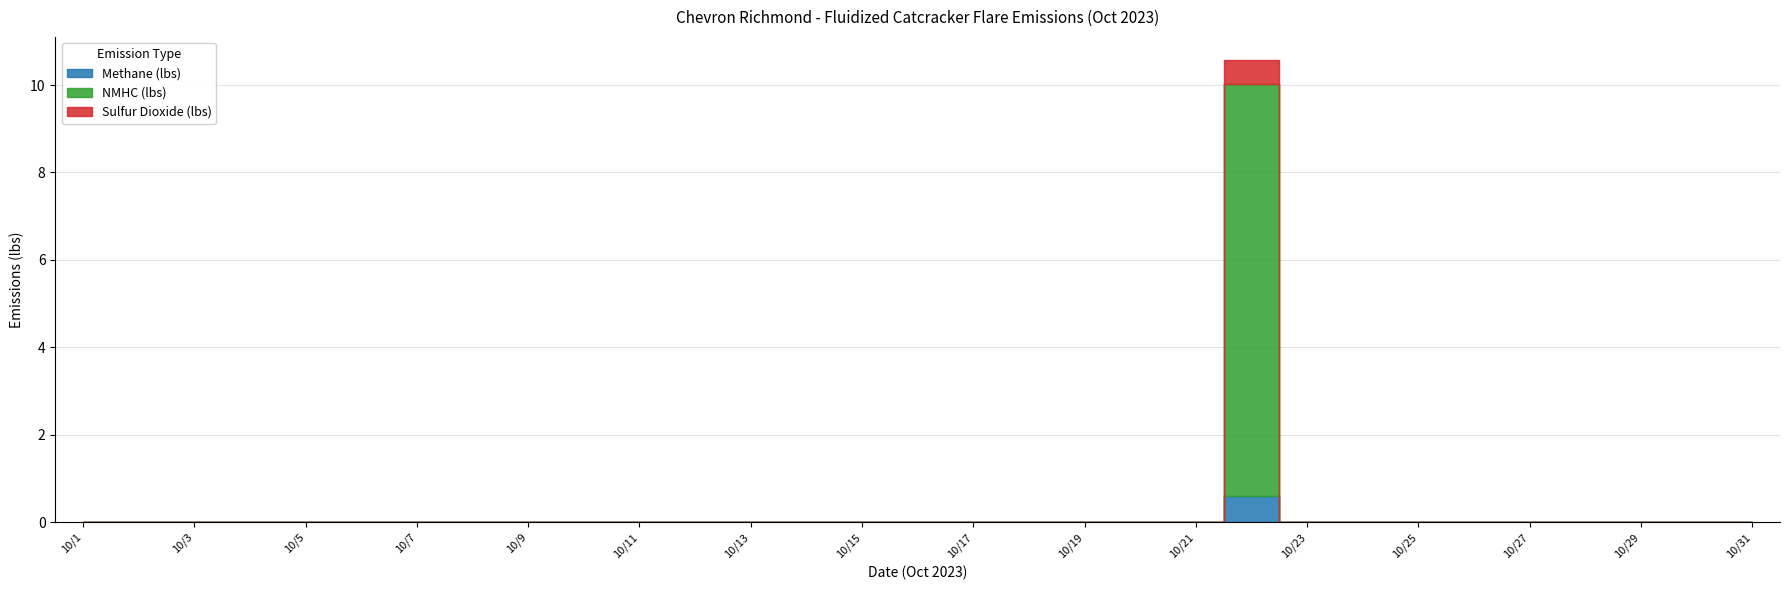

Is the value of NMHC (lbs) at 10/24 greater than the value of Sulfur Dioxide (lbs) at 10/4?

No